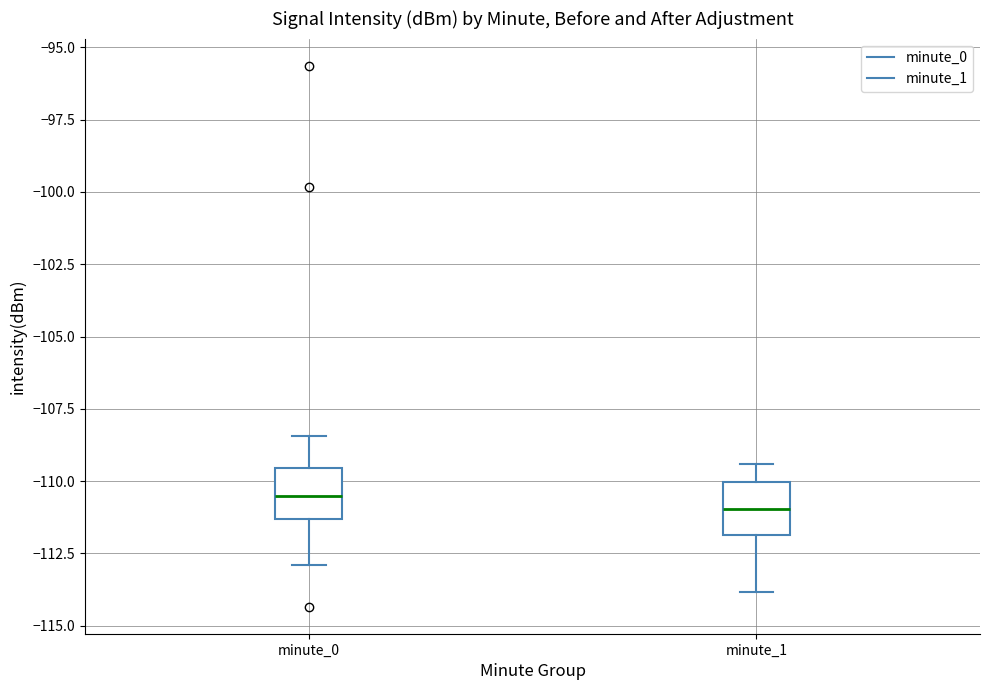

Reading left to right, read every box against the y-axis: the position of its median line, the range the box covers, and the ends of its whiskers. The values are not printed on the chart, so give them approximately, as read against the axis.

minute_0: median -110.5, box -111.5 to -109.5, whiskers -113.0 to -108.5
minute_1: median -111.0, box -112.0 to -110.0, whiskers -114.0 to -109.5